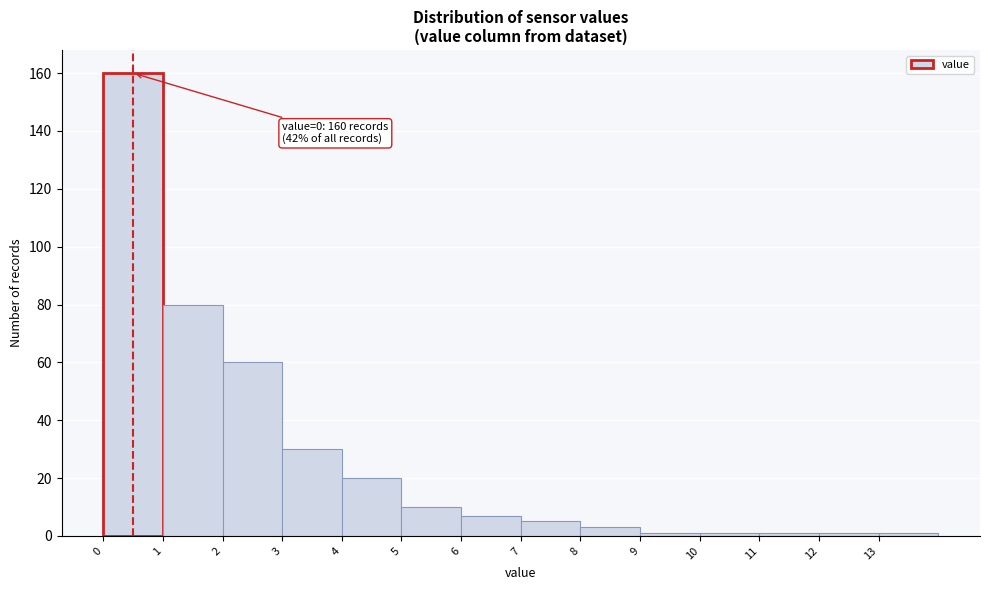

Over which range of the x-axis is the bar tallest?

0 to 1